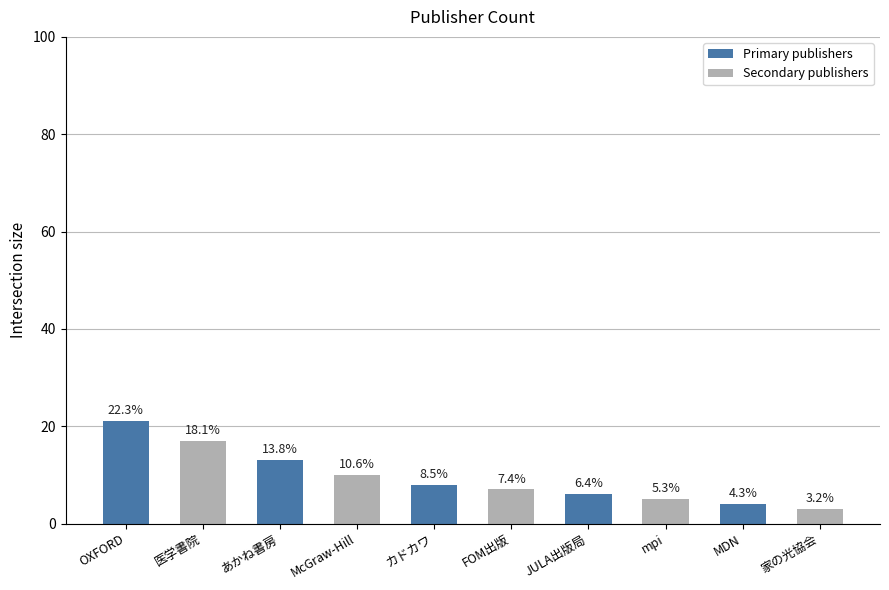

Rank the categories by value from lowest to highest.

家の光協会, MDN, mpi, JULA出版局, FOM出版, カドカワ, McGraw-Hill, あかね書房, 医学書院, OXFORD